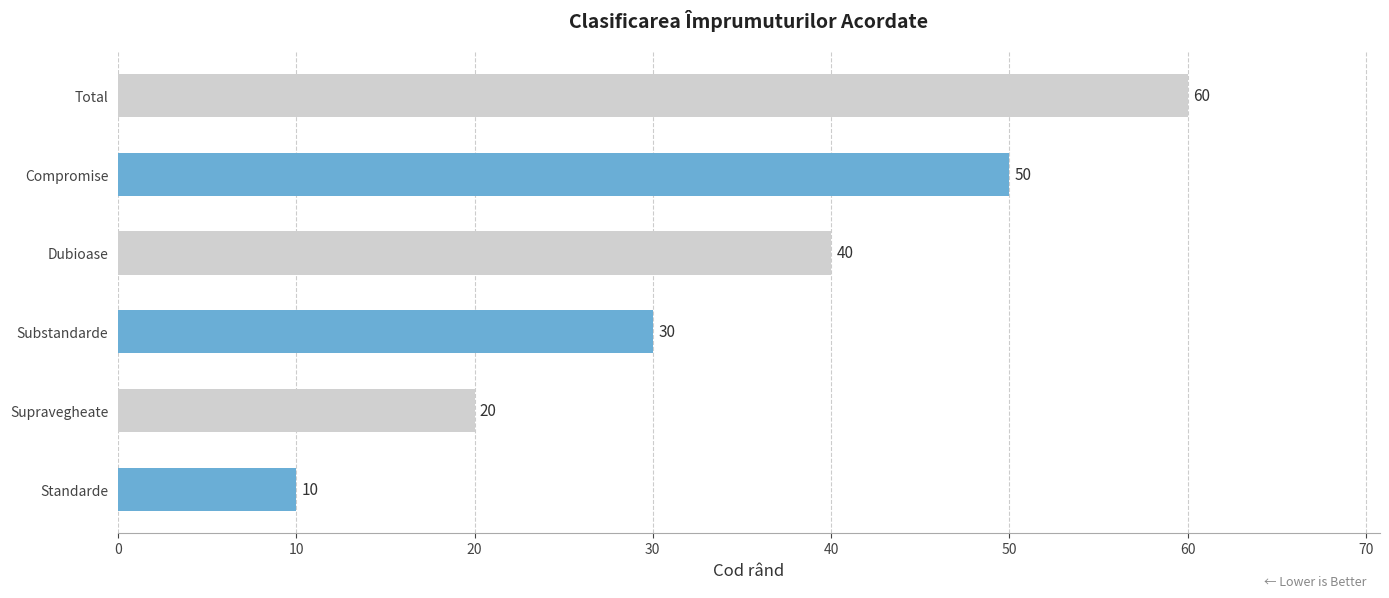

List the labels in order of value, smallest first.

Standarde, Supravegheate, Substandarde, Dubioase, Compromise, Total